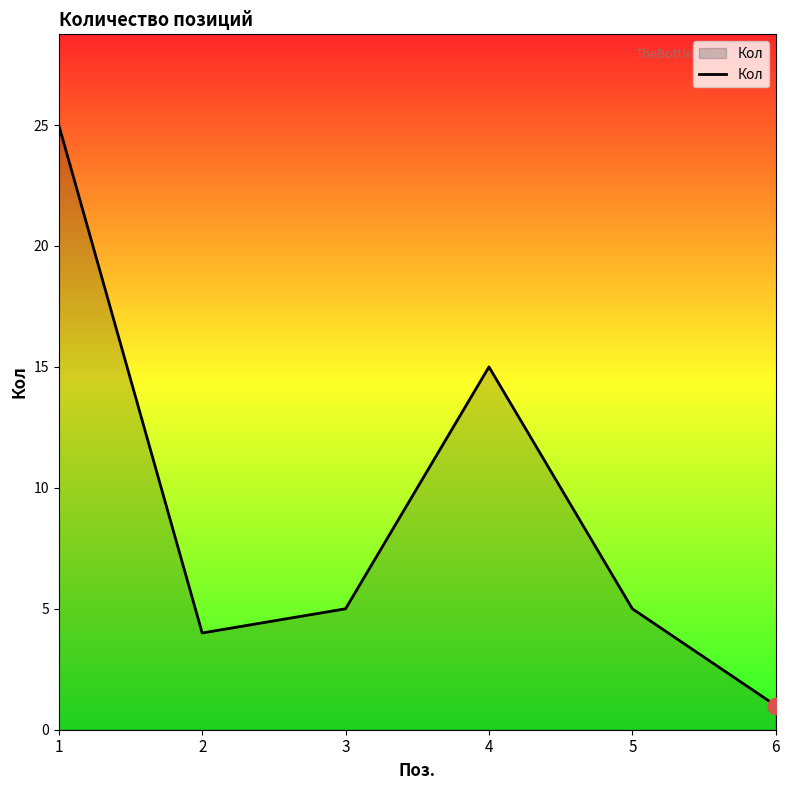

What is the difference between the maximum and minimum values?

24